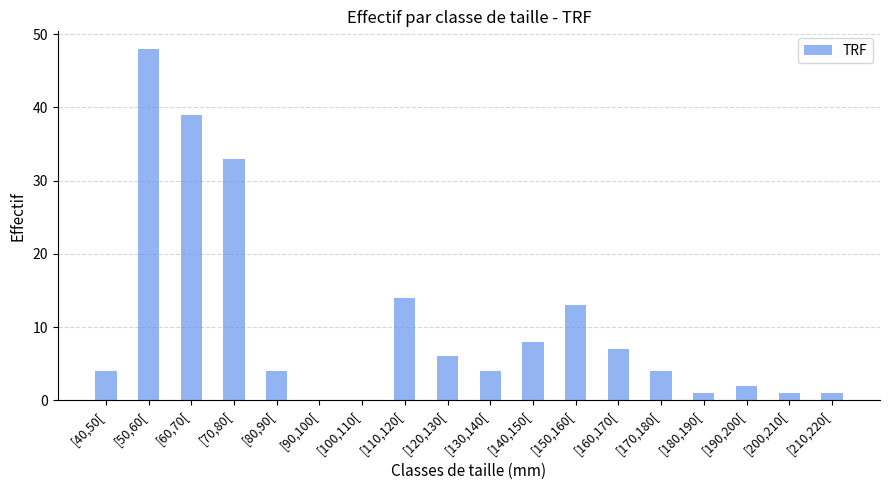

Are the bars grouped side by side (vs. stacked)?

No